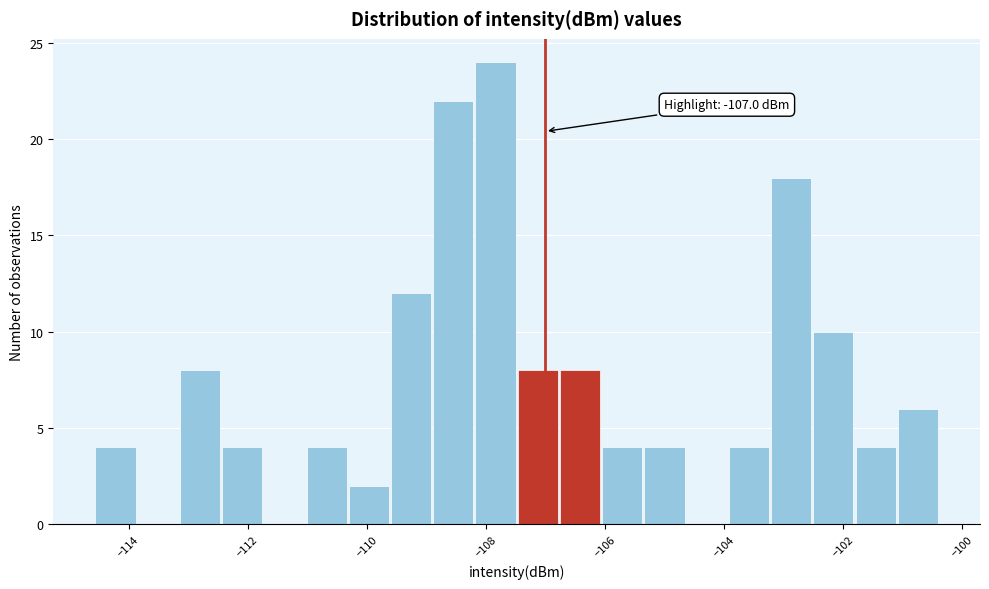

Around what value on the x-axis is the tallest bar? Give the approximate position of its centre, as read against the axis.

-107.8